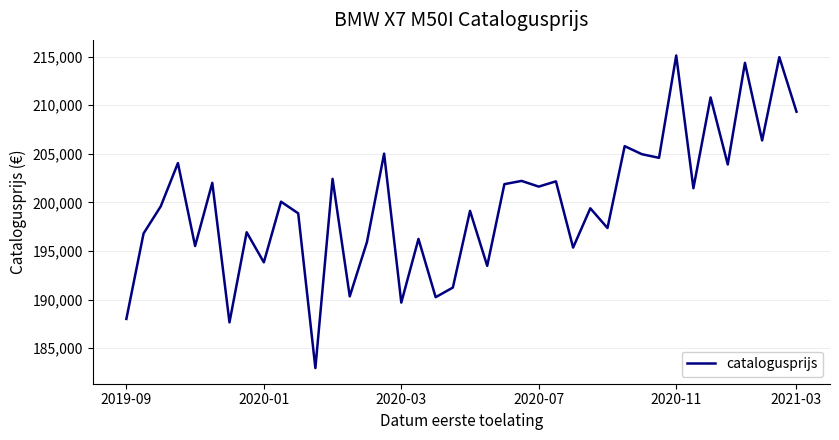

What is the difference between the maximum and minimum values?

32182